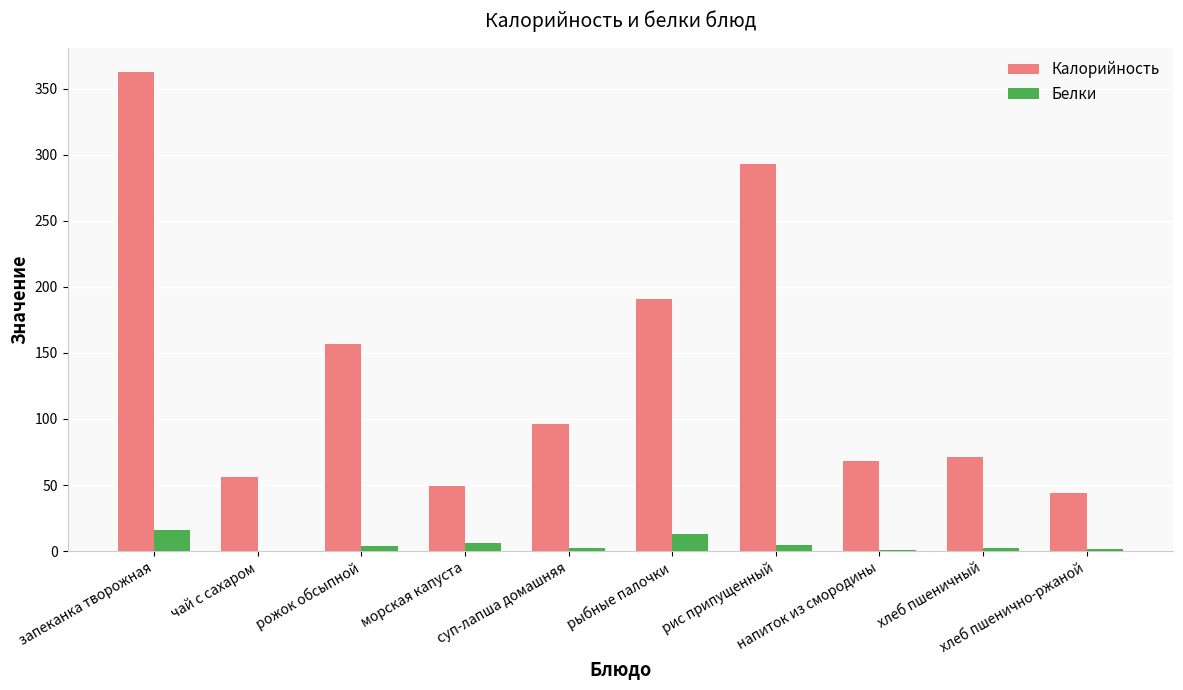

Which series has the largest total across all categories?

Калорийность